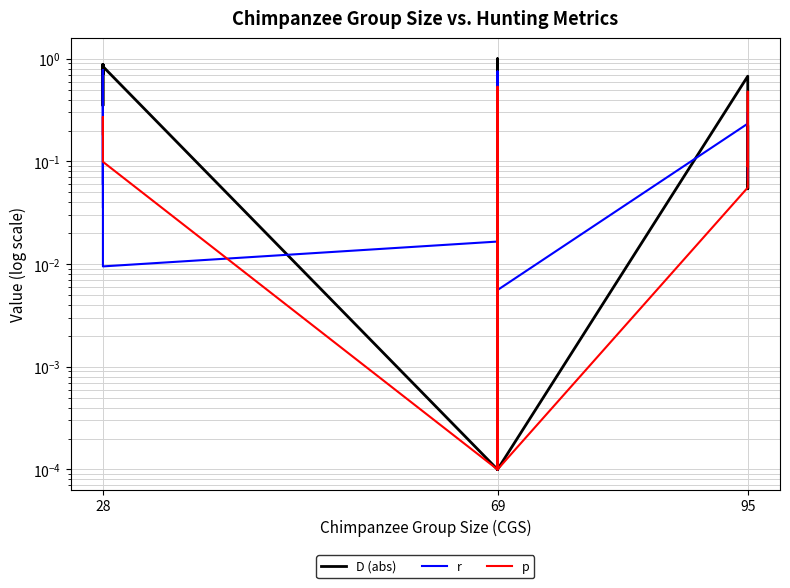

Which series has the widest spread of values?

D (abs)